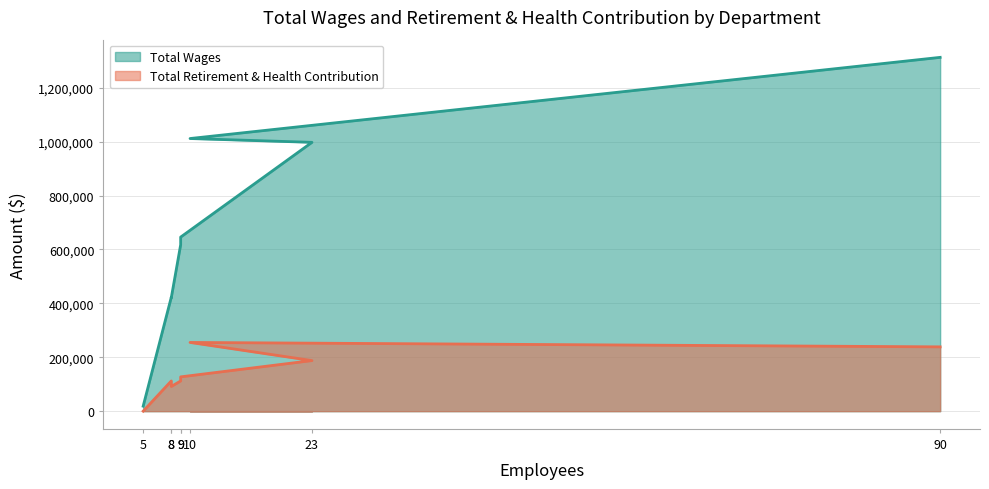

True or false: Total Retirement & Health Contribution and Total Wages intersect in this chart.

False